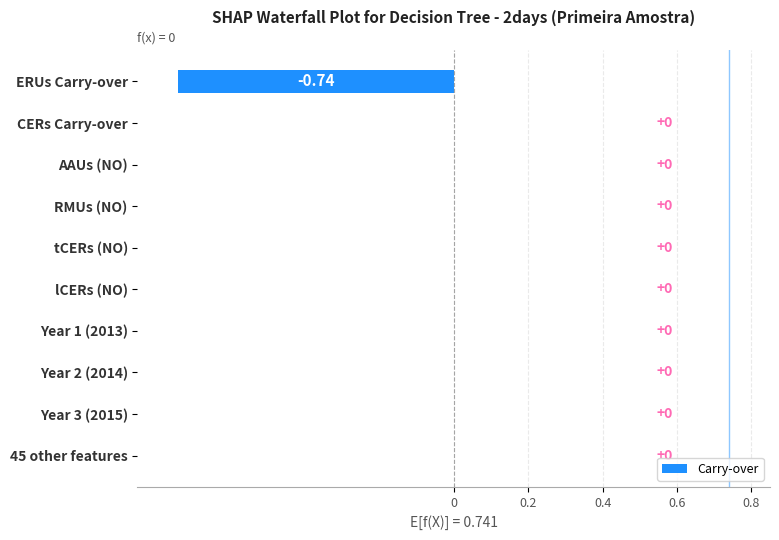

Between Year 3 (2015) and ERUs Carry-over, which is larger?

Year 3 (2015)